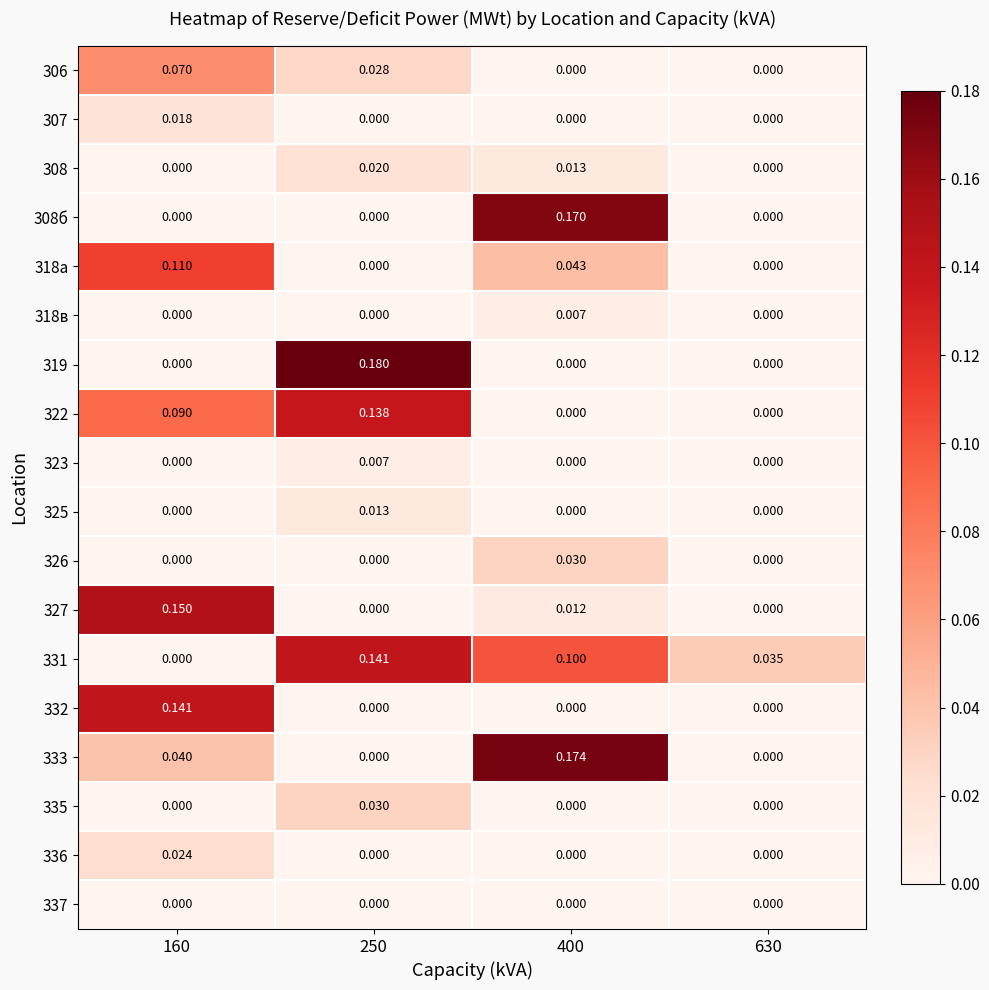

What is the total value across all series at 250?

0.6